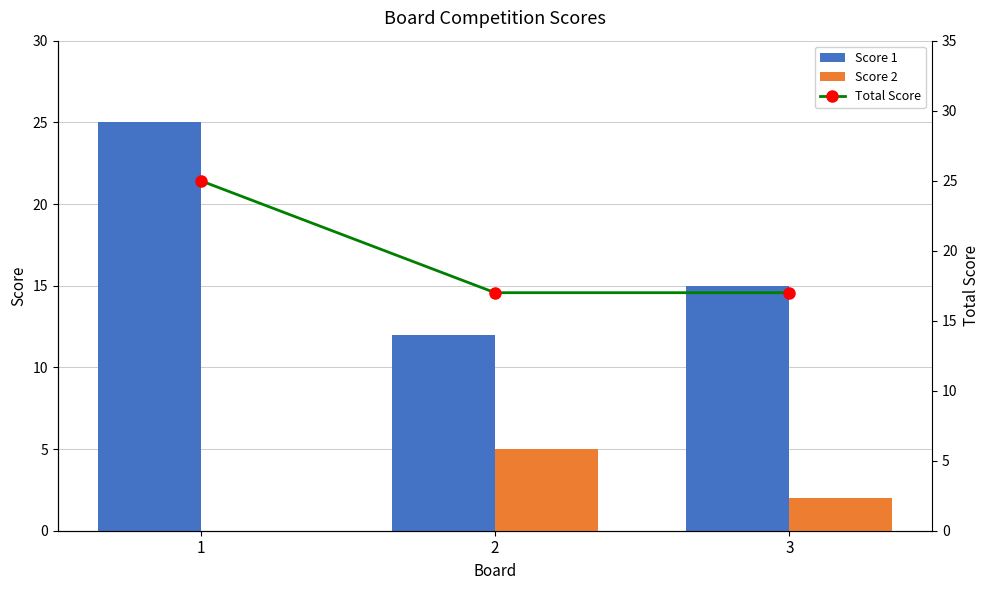

Rank the series by their maximum value, from lowest to highest.

Score 2, Score 1, Total Score